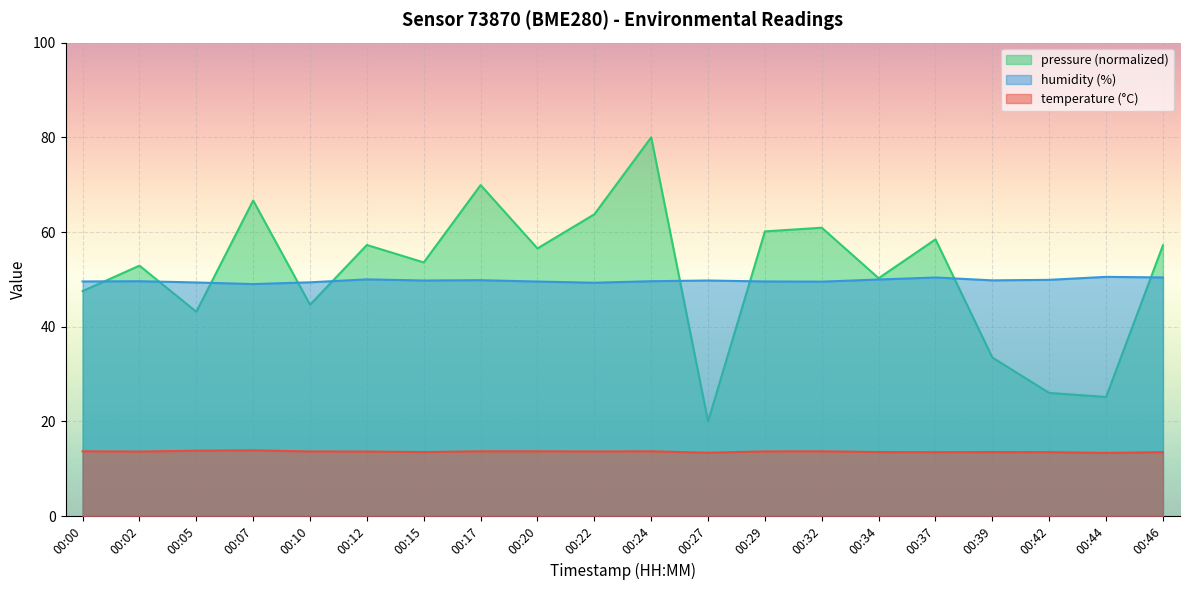

Rank the series by their maximum value, from lowest to highest.

temperature (°C), humidity (%), pressure (normalized)